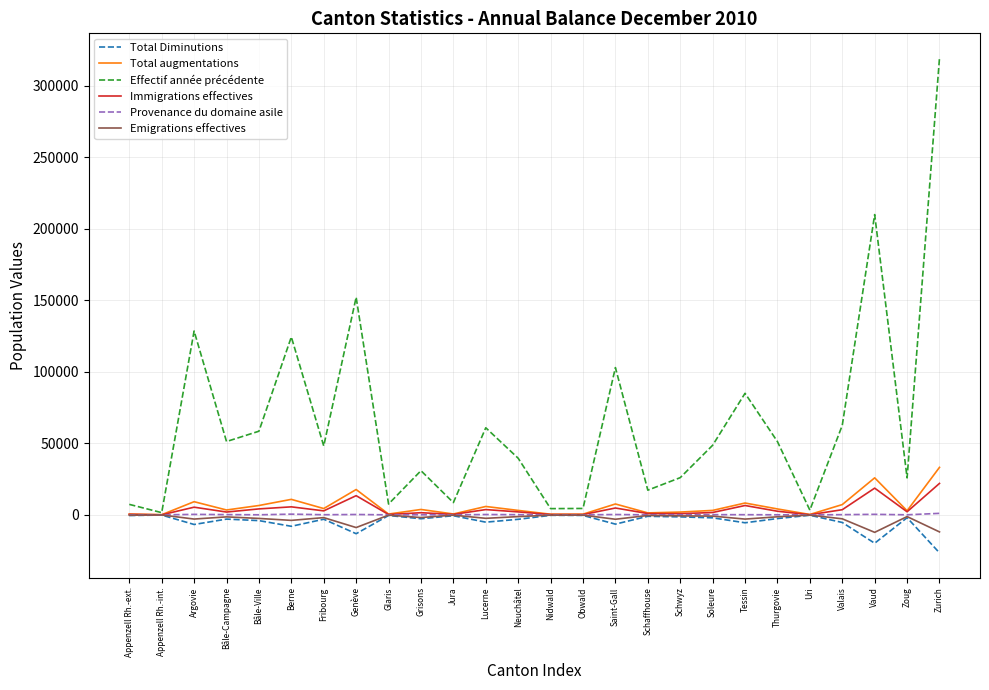

Which series has the widest spread of values?

Effectif année précédente